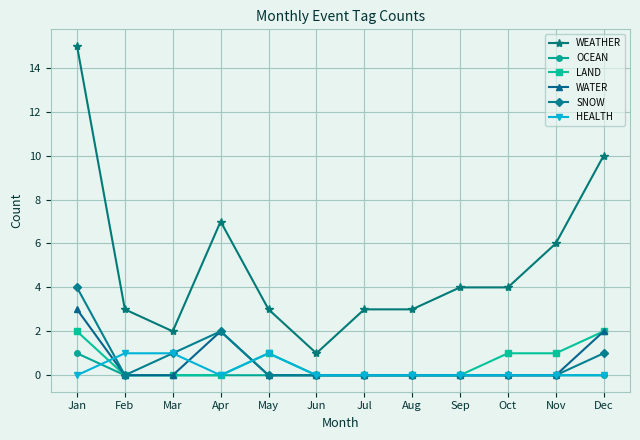

What is the difference between the highest and lowest values at Sep?

4